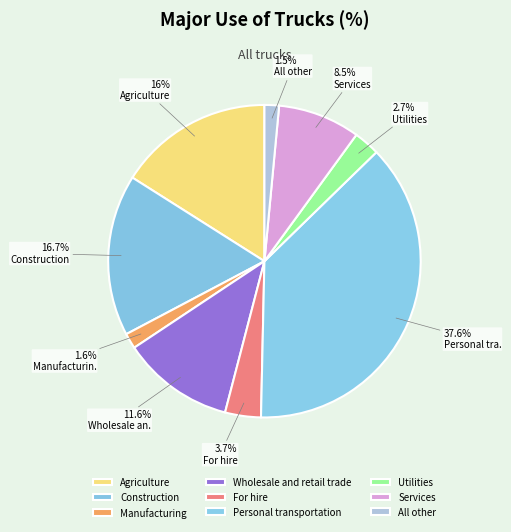

True or false: Wholesale and retail trade accounts for 21% of the total.

False